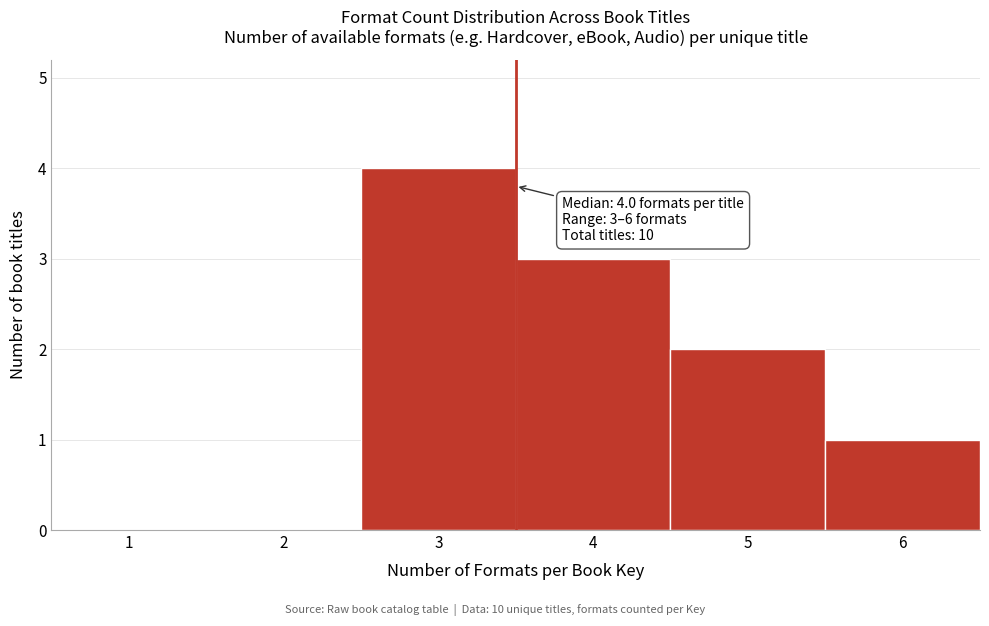

Reading right to left, what are all the values shown in this chart?

6=1	5=2	4=3	3=4	2=0	1=0